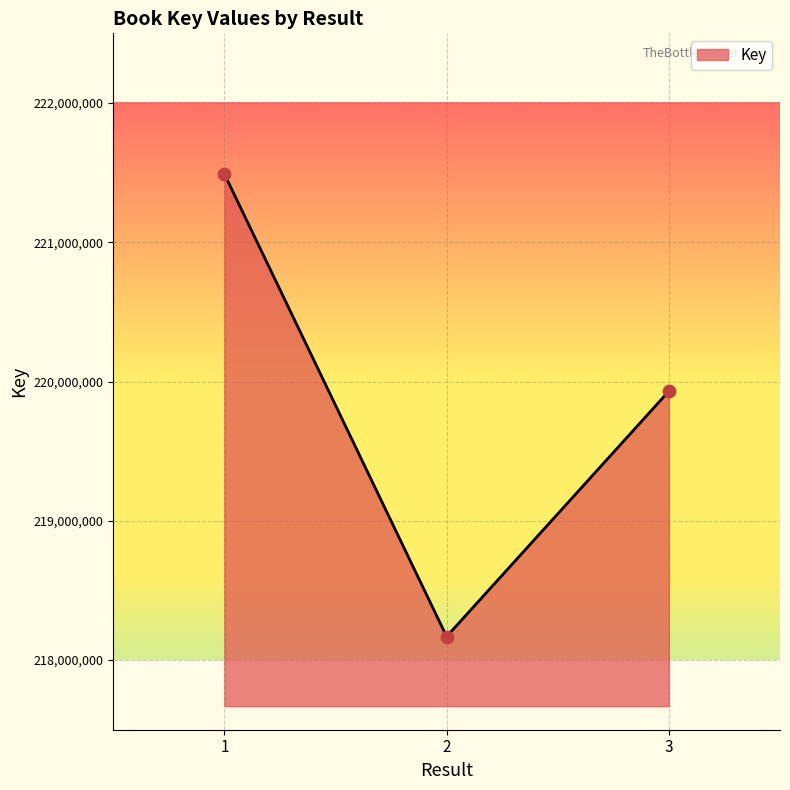

What is the change in value from 1 to 3?

-1559154